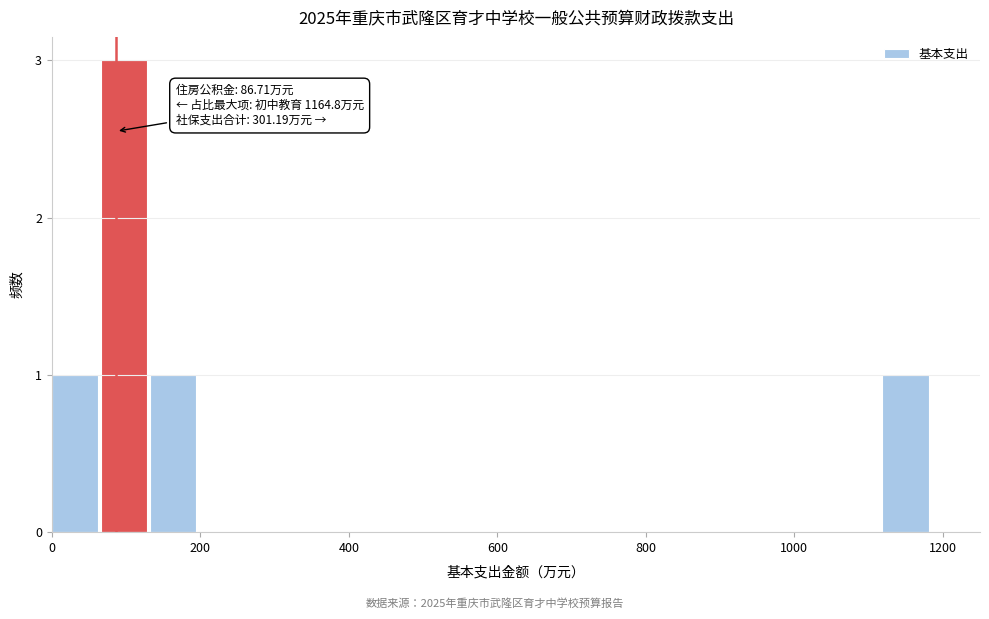

Read against the x-axis, roughly where is the centre of the tallest bar?

100